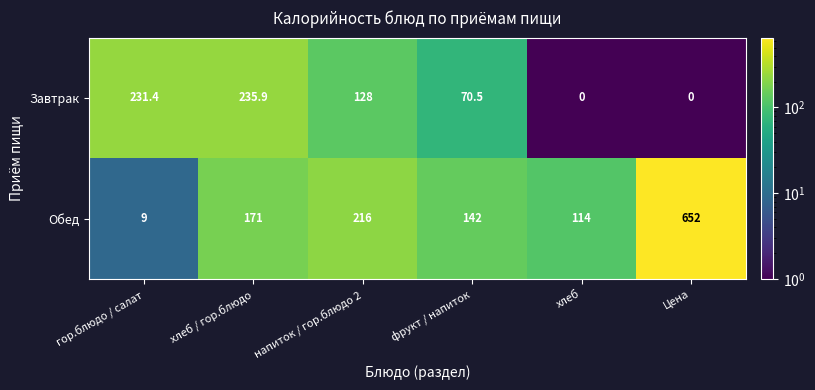

Reading left to right, what are all the values shown in this chart?

Завтрак: 231.4	235.9	128.0	70.5	0.0	0.0
Обед: 9.0	171.0	216.0	142.0	114.0	652.0